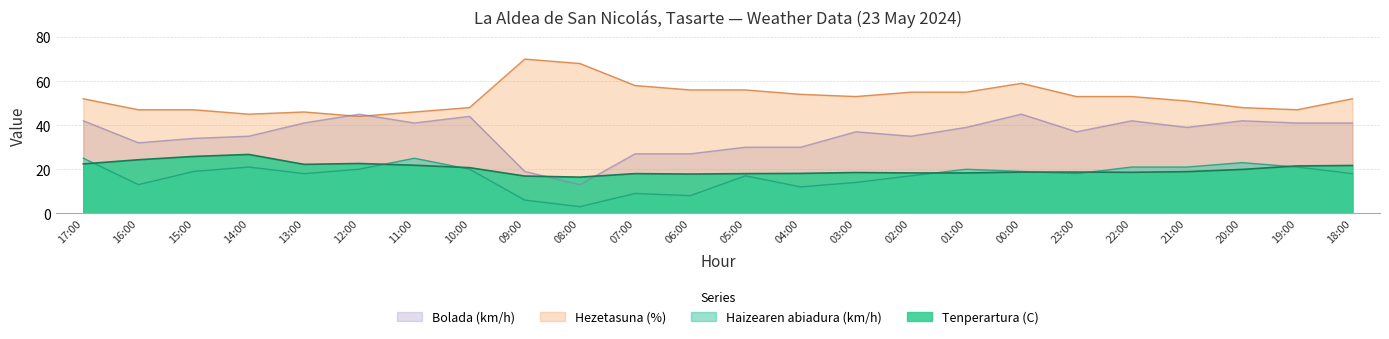

Is it true that Tenperartura (C) equals 21.8 at 11:00?

True